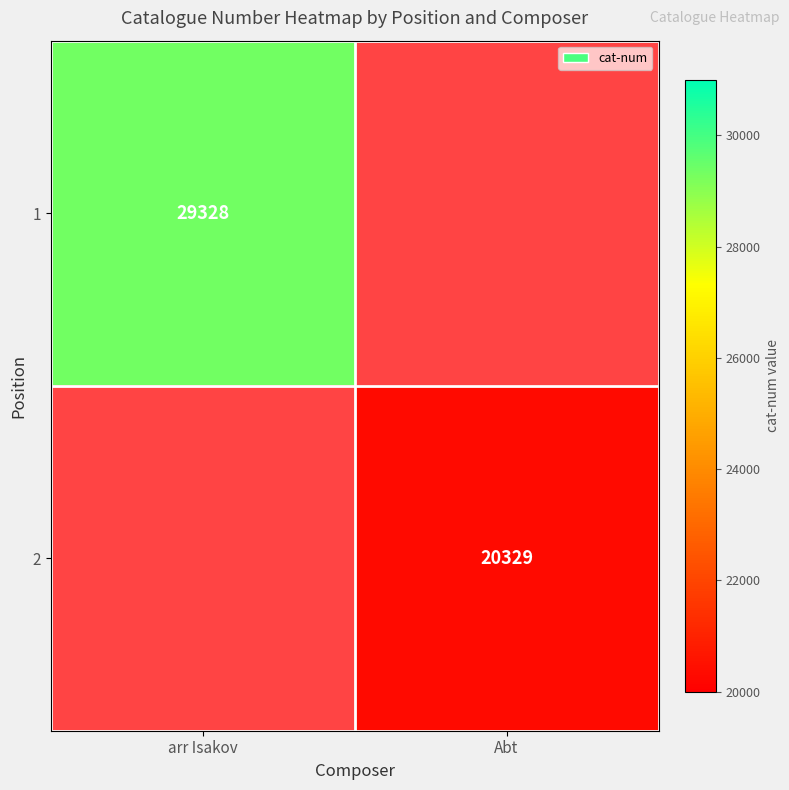

At how many categories does at least one series exceed 24106?

1